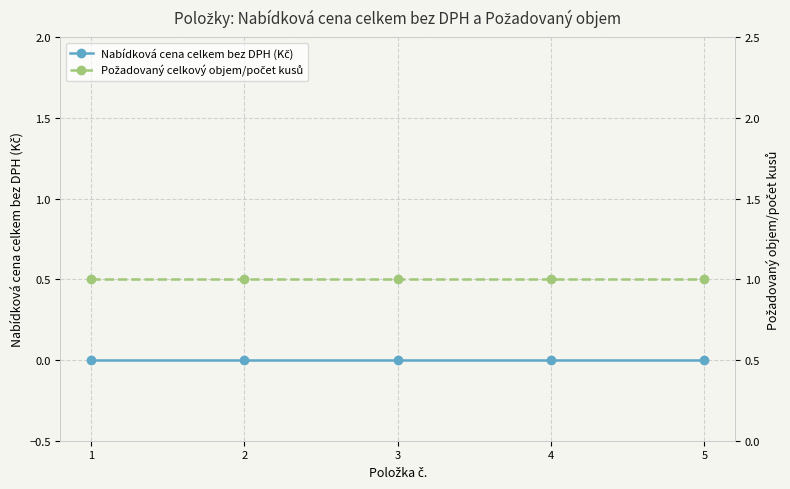

Is it true that Nabídková cena celkem bez DPH (Kč) equals 0 at 4?

True